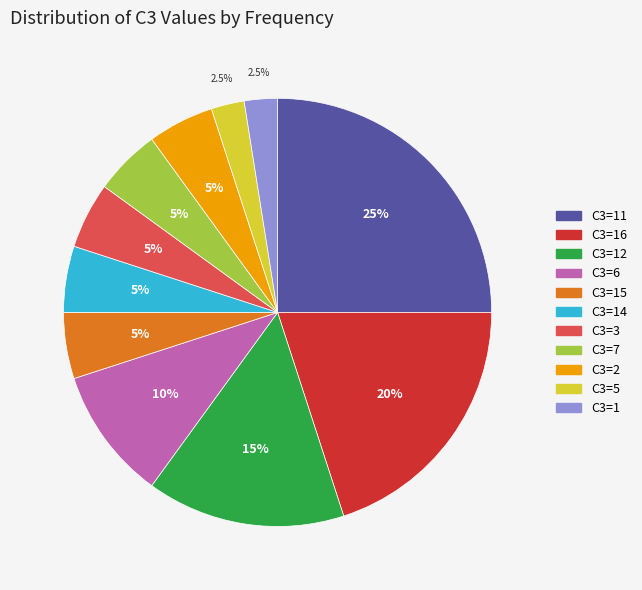

Does any single category account for the majority?

No